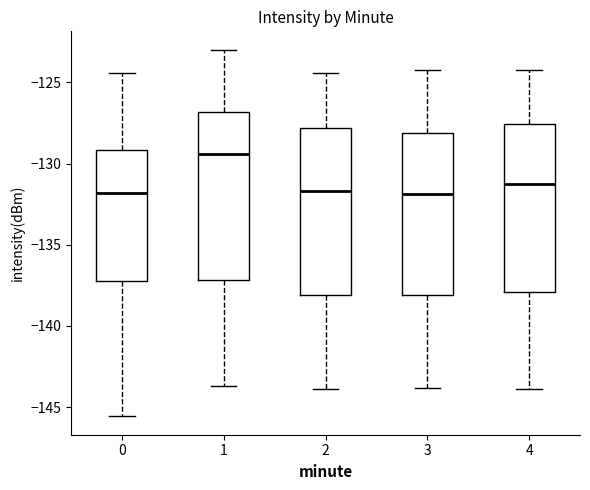

Reading left to right, read every box against the y-axis: the position of its median line, the range the box covers, and the ends of its whiskers. The values are not printed on the chart, so give them approximately, as read against the axis.

0: median -132.0, box -137.0 to -129.0, whiskers -145.5 to -124.5
1: median -129.5, box -137.0 to -127.0, whiskers -143.5 to -123.0
2: median -131.5, box -138.0 to -128.0, whiskers -144.0 to -124.5
3: median -132.0, box -138.0 to -128.0, whiskers -144.0 to -124.0
4: median -131.5, box -138.0 to -127.5, whiskers -144.0 to -124.0